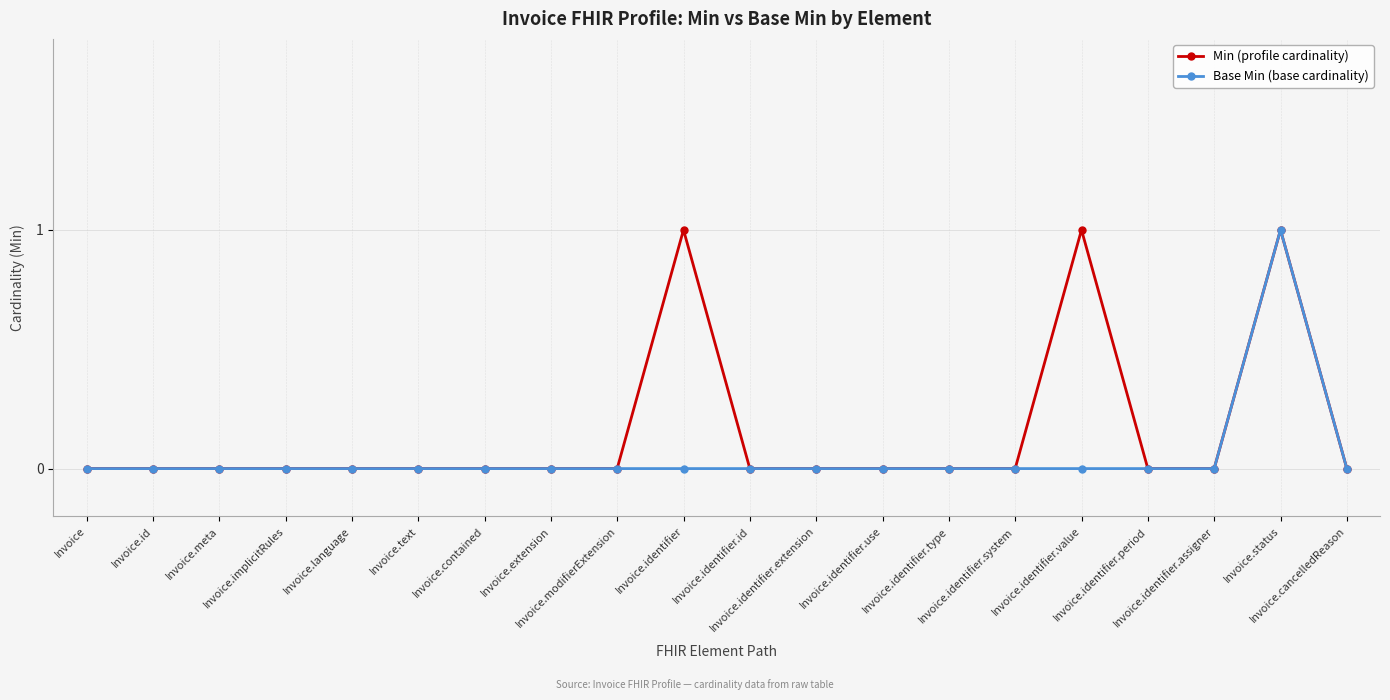

Rank the series by their average value, from highest to lowest.

Min (profile cardinality), Base Min (base cardinality)